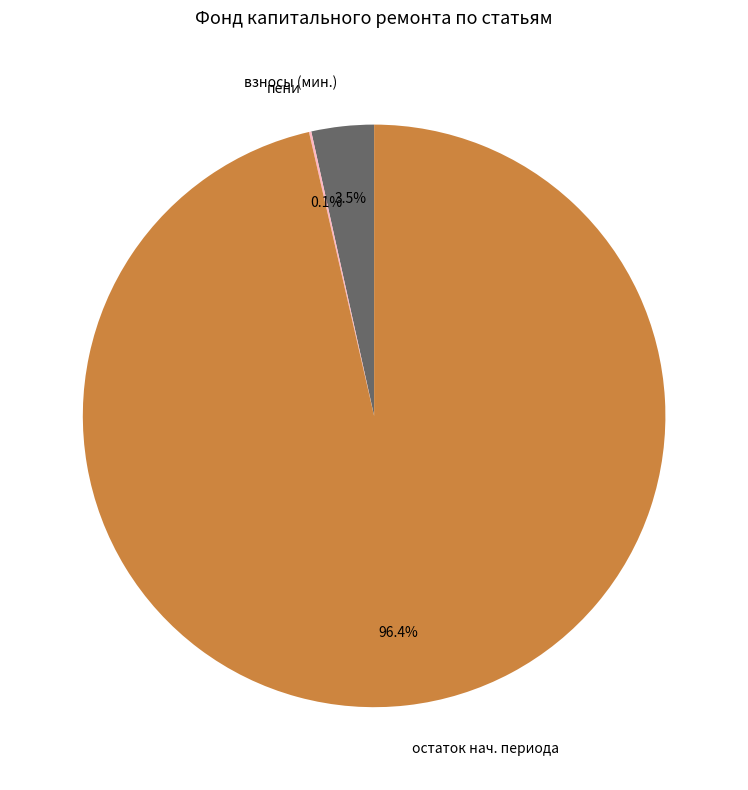

How much of the chart is everything except остаток нач. периода?

3.6%